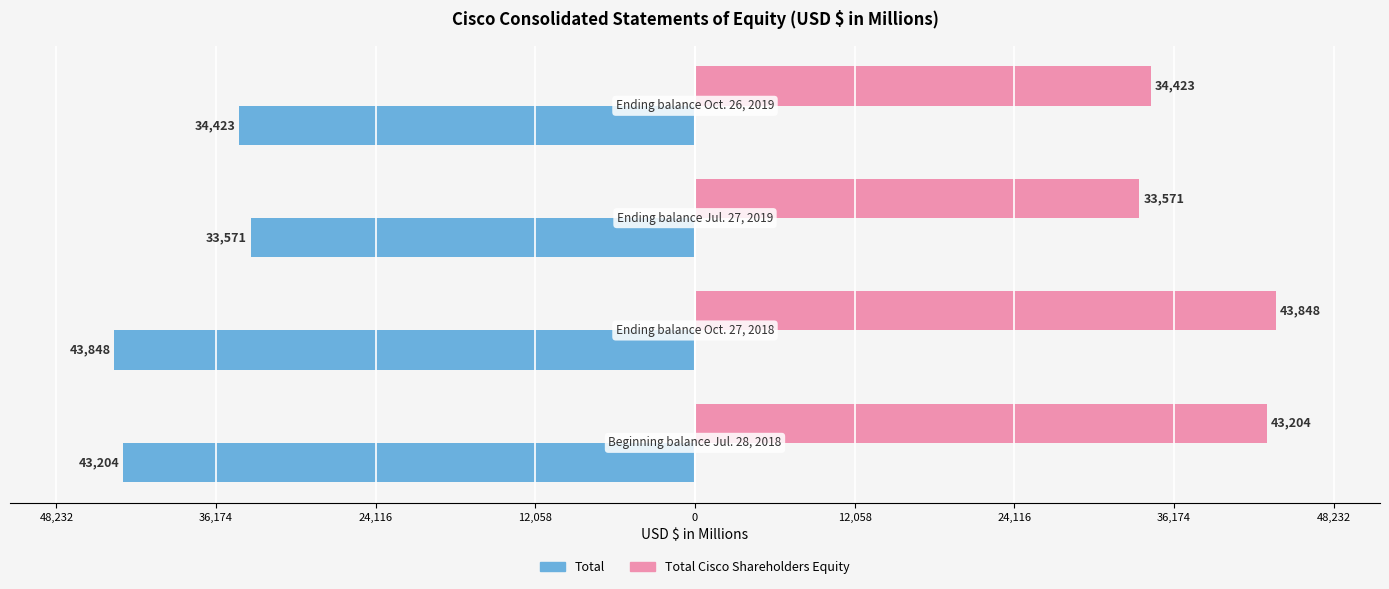

List the series in order of their peak value, highest first.

Total Cisco Shareholders Equity, Total